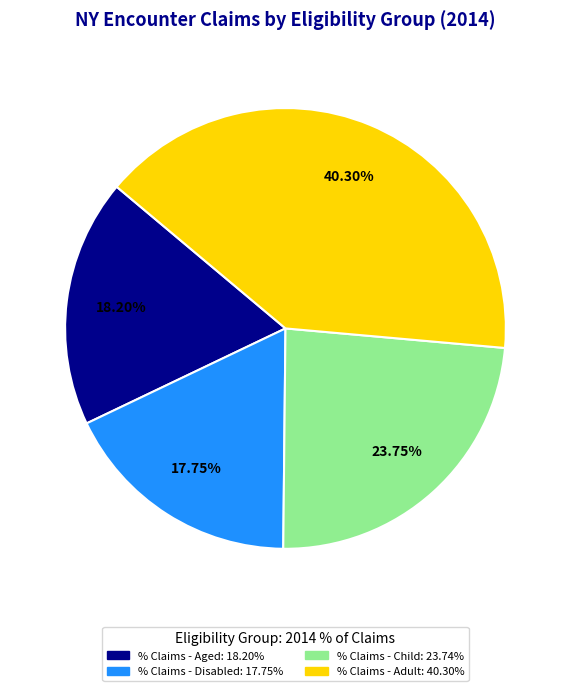

Does % Claims - Adult represent more than half of the total?

No